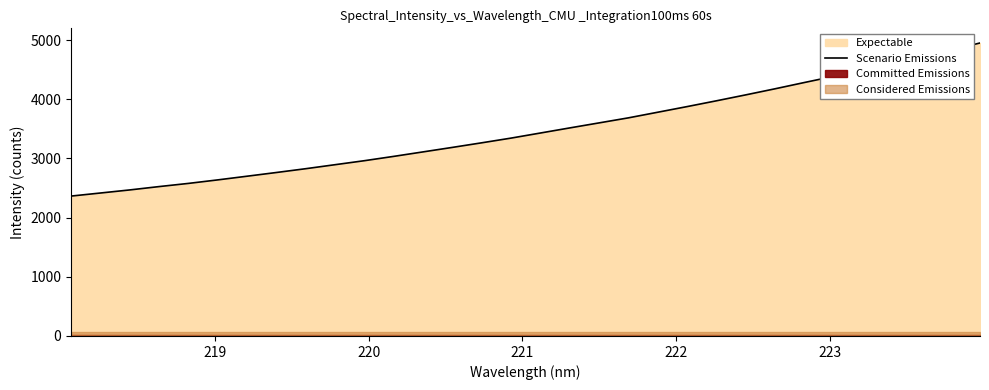

What is the minimum value for Scenario Emissions?

2363.9